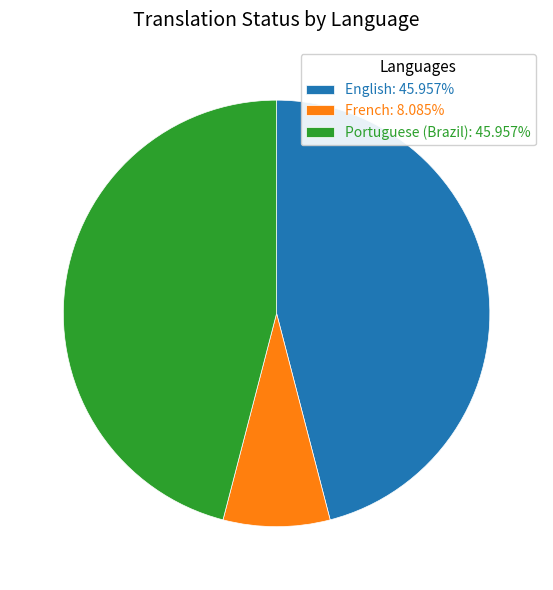

What is the smallest slice in the pie chart?

French